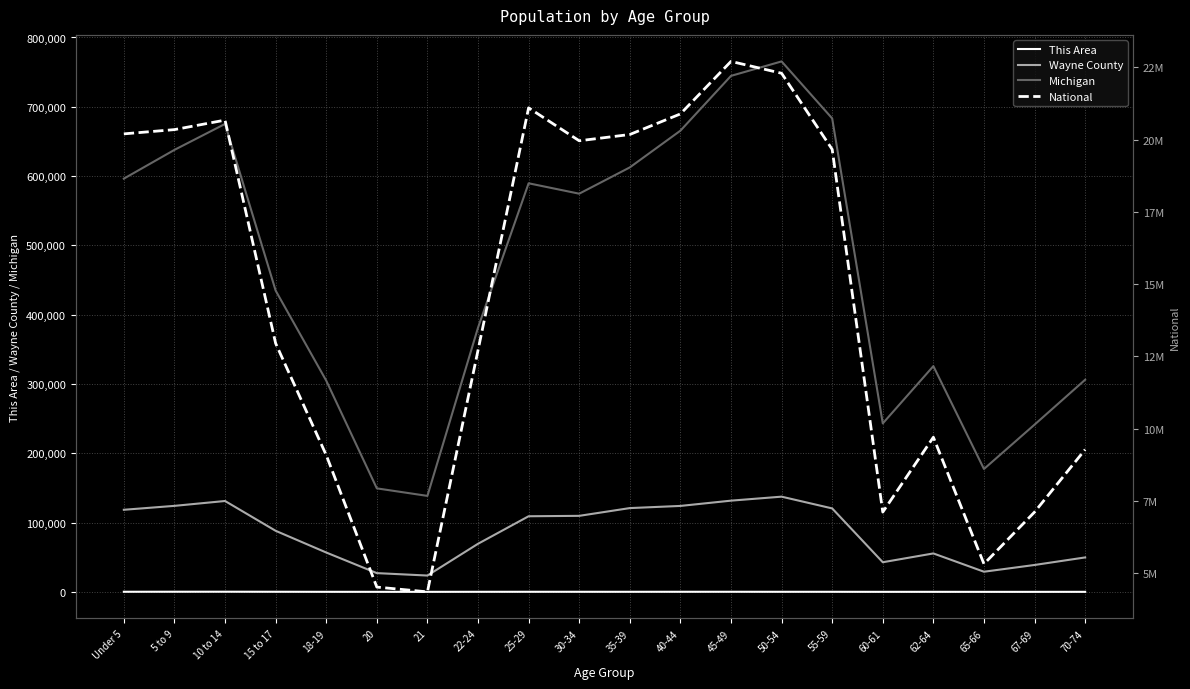

How many lines are shown in the chart?

4